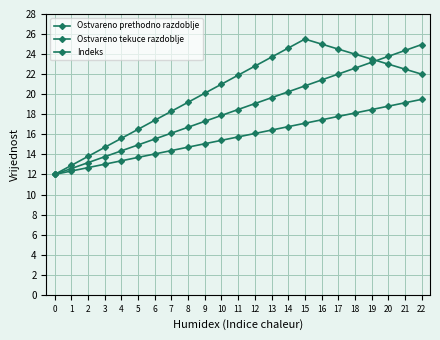

Which series has the largest total across all categories?

Ostvareno tekuce razdoblje